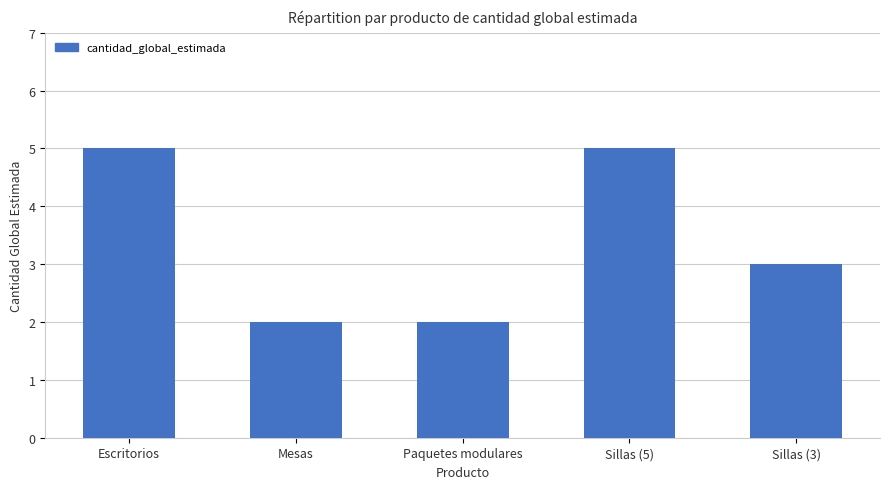

What is the greatest value displayed?

5